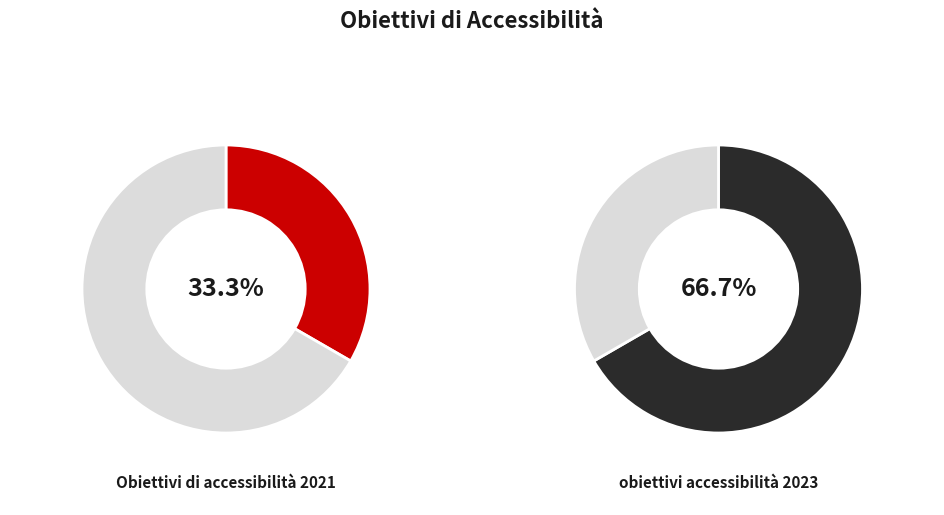

Which category has the smallest portion of the pie?

Obiettivi di accessibilità 2021